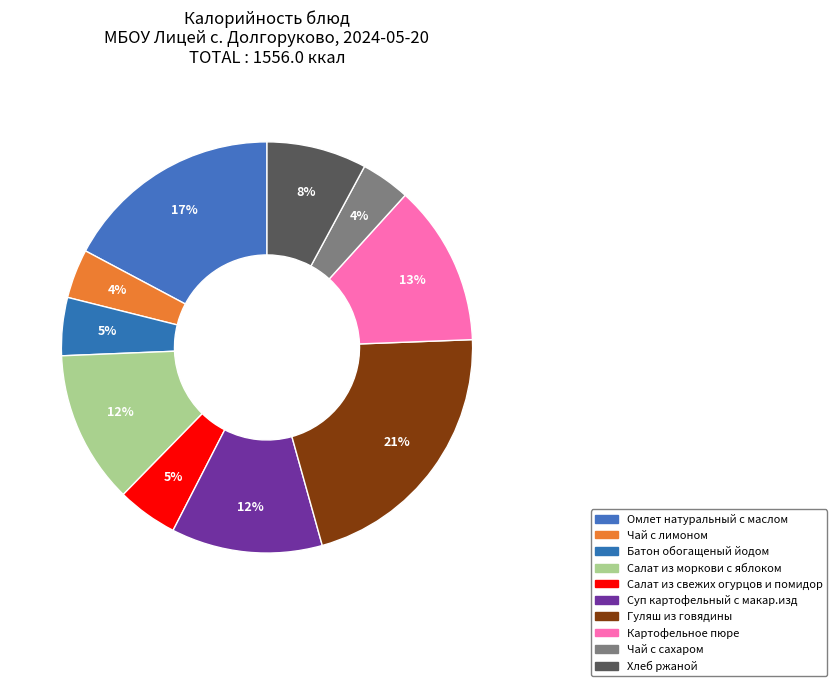

How many segments does this pie chart have?

10